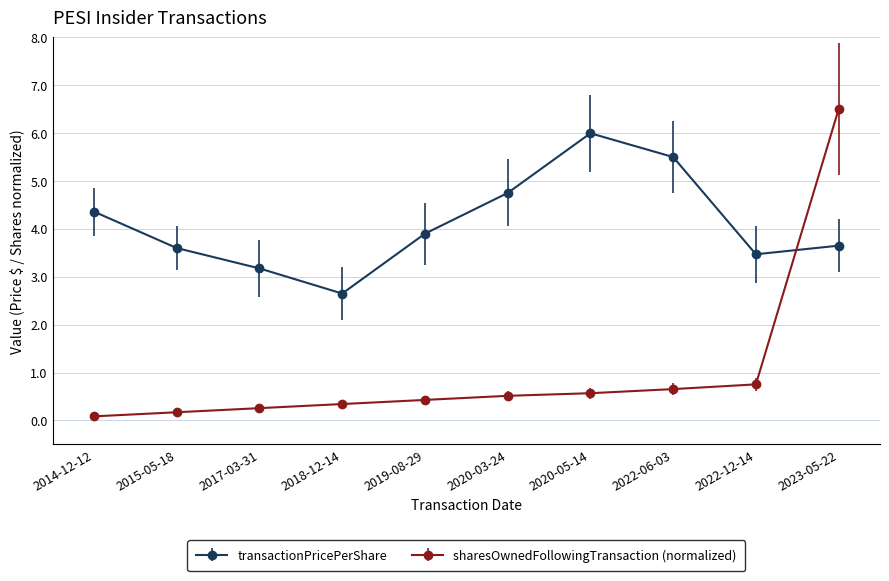

At which category is the sum across all series the highest?

2023-05-22